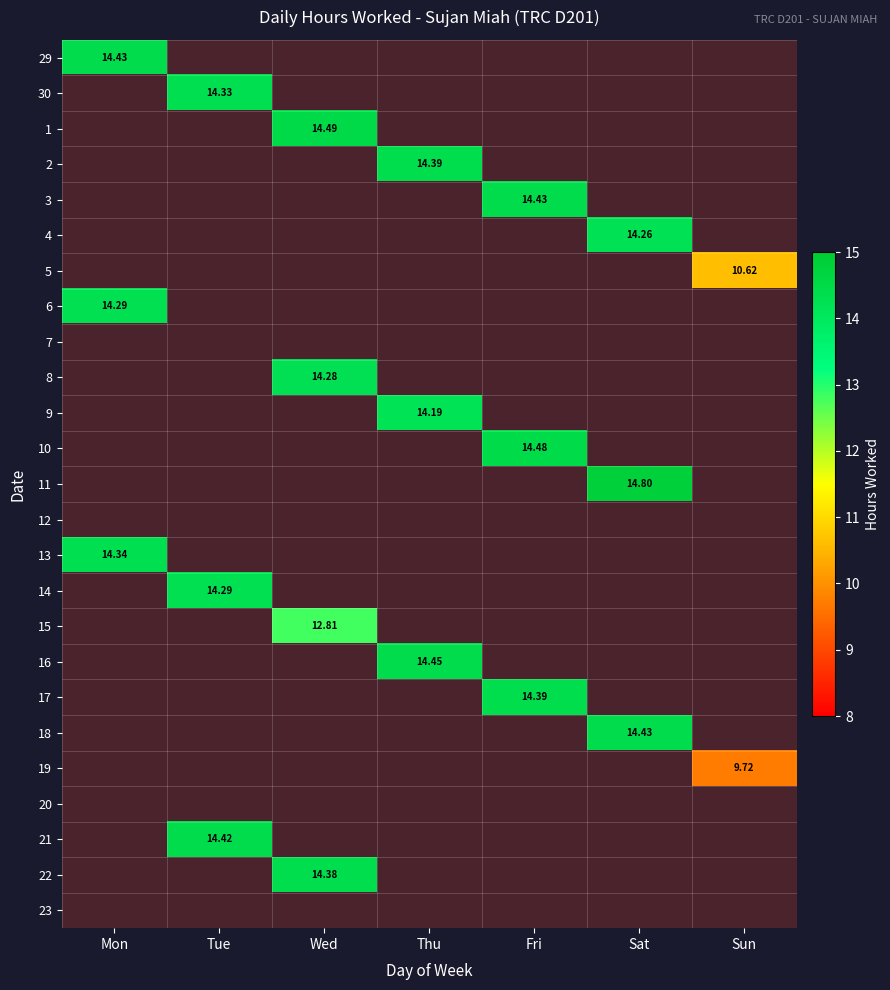

At how many categories does at least one series exceed 14?

6